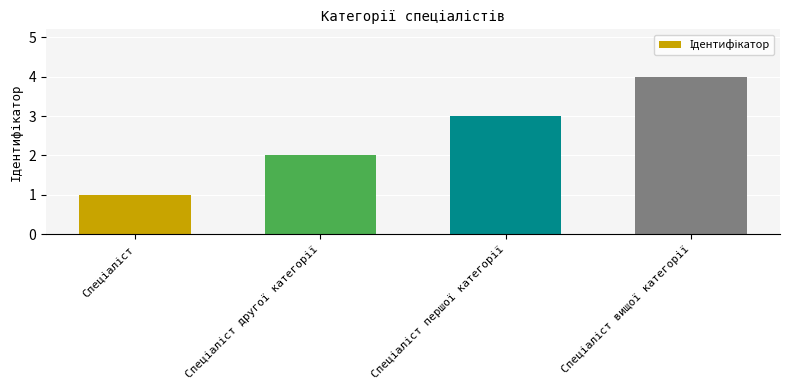

What is the maximum value shown in the chart?

4